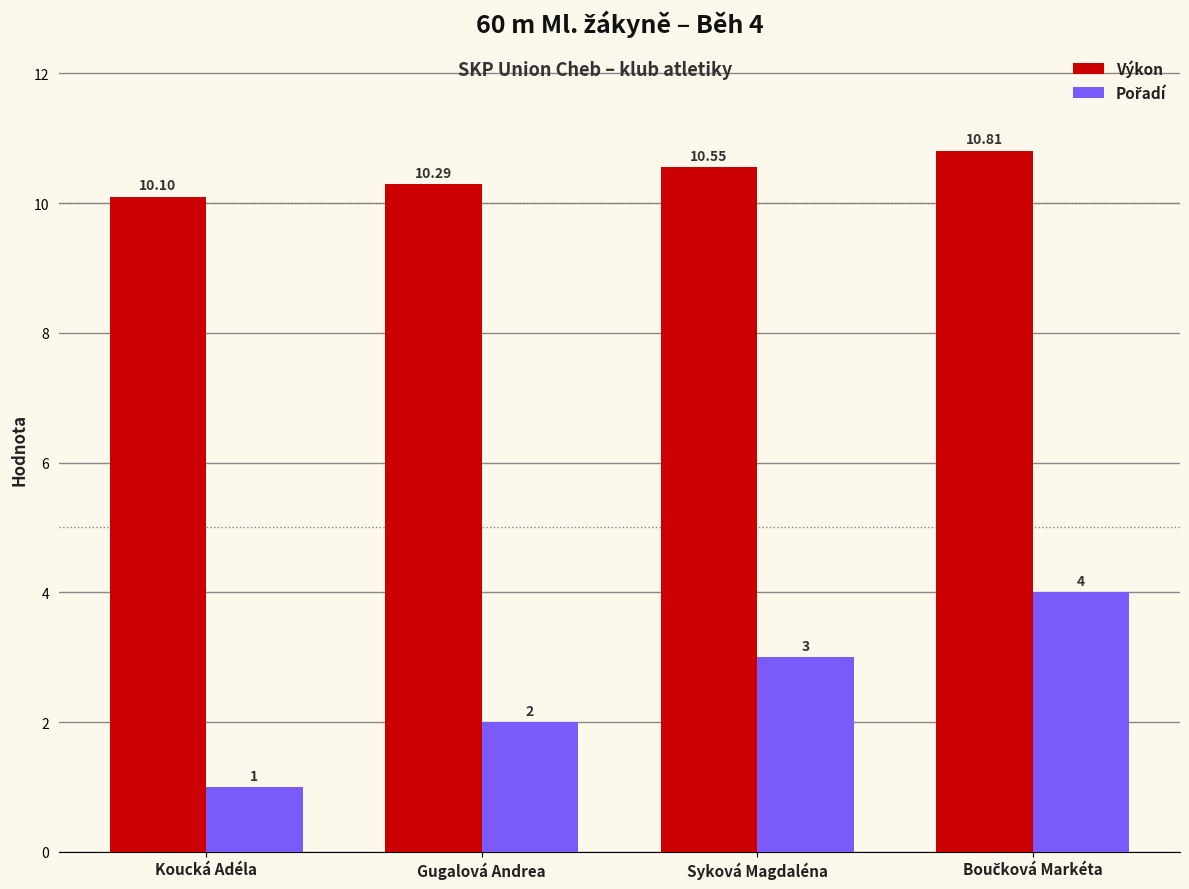

At which category does the chart reach its minimum across all series?

Koucká Adéla